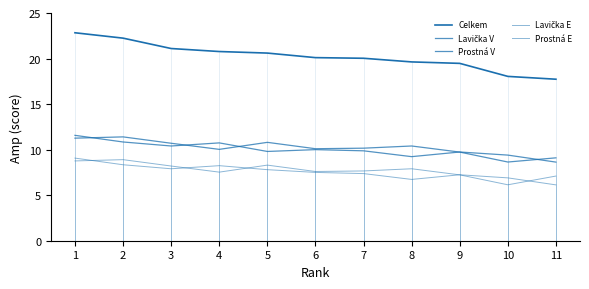

Does the chart have visible grid lines?

No